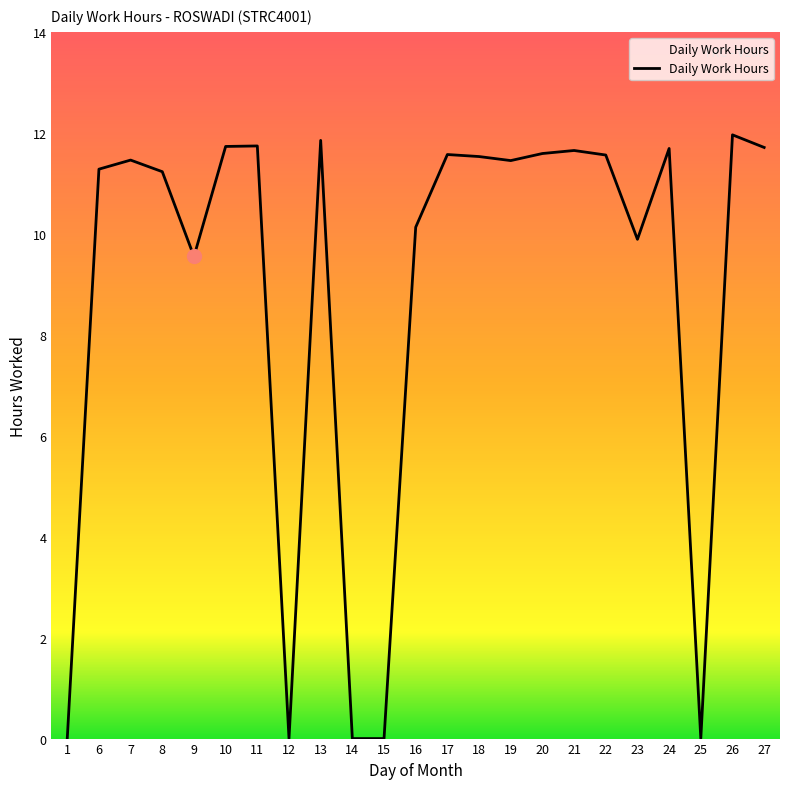

What is the change in value from 12 to 23?

+9.9